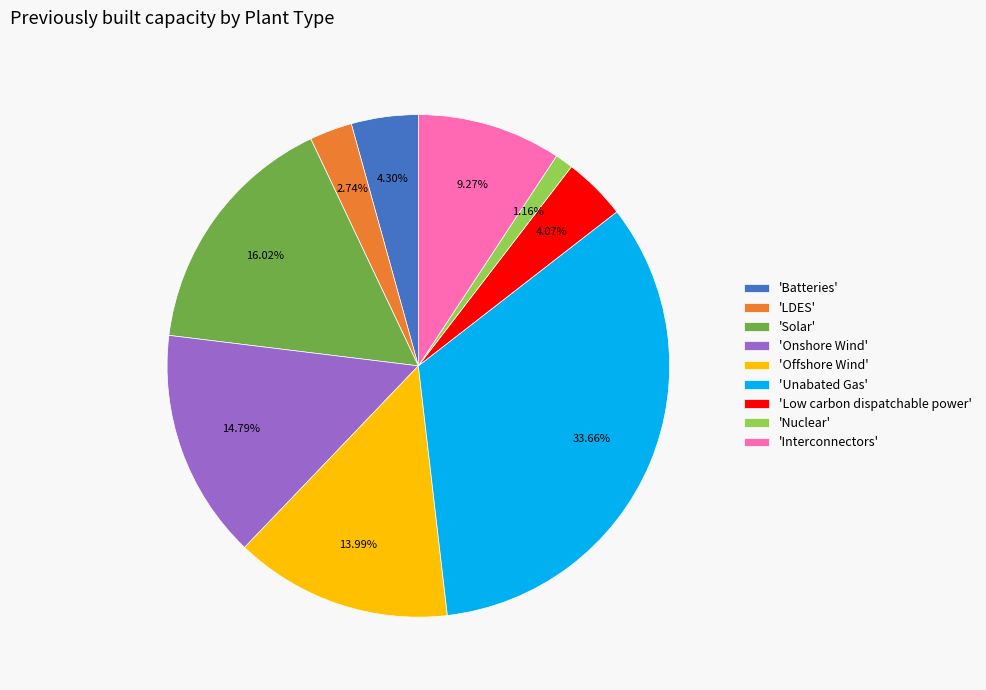

Combined, do 'Batteries' and 'Nuclear' account for over 50%?

No